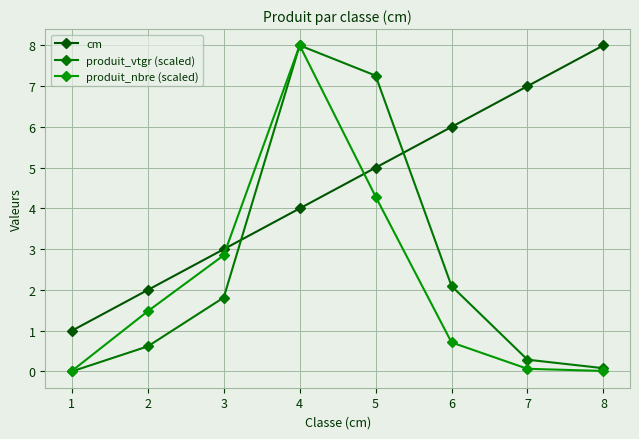

Reading left to right, transcribe all the data shown in this chart.

cm: 1.0	2.0	3.0	4.0	5.0	6.0	7.0	8.0
produit_vtgr (scaled): 0.0	0.6	1.8	8.0	7.3	2.1	0.3	0.1
produit_nbre (scaled): 0.0	1.5	2.9	8.0	4.3	0.7	0.1	0.0